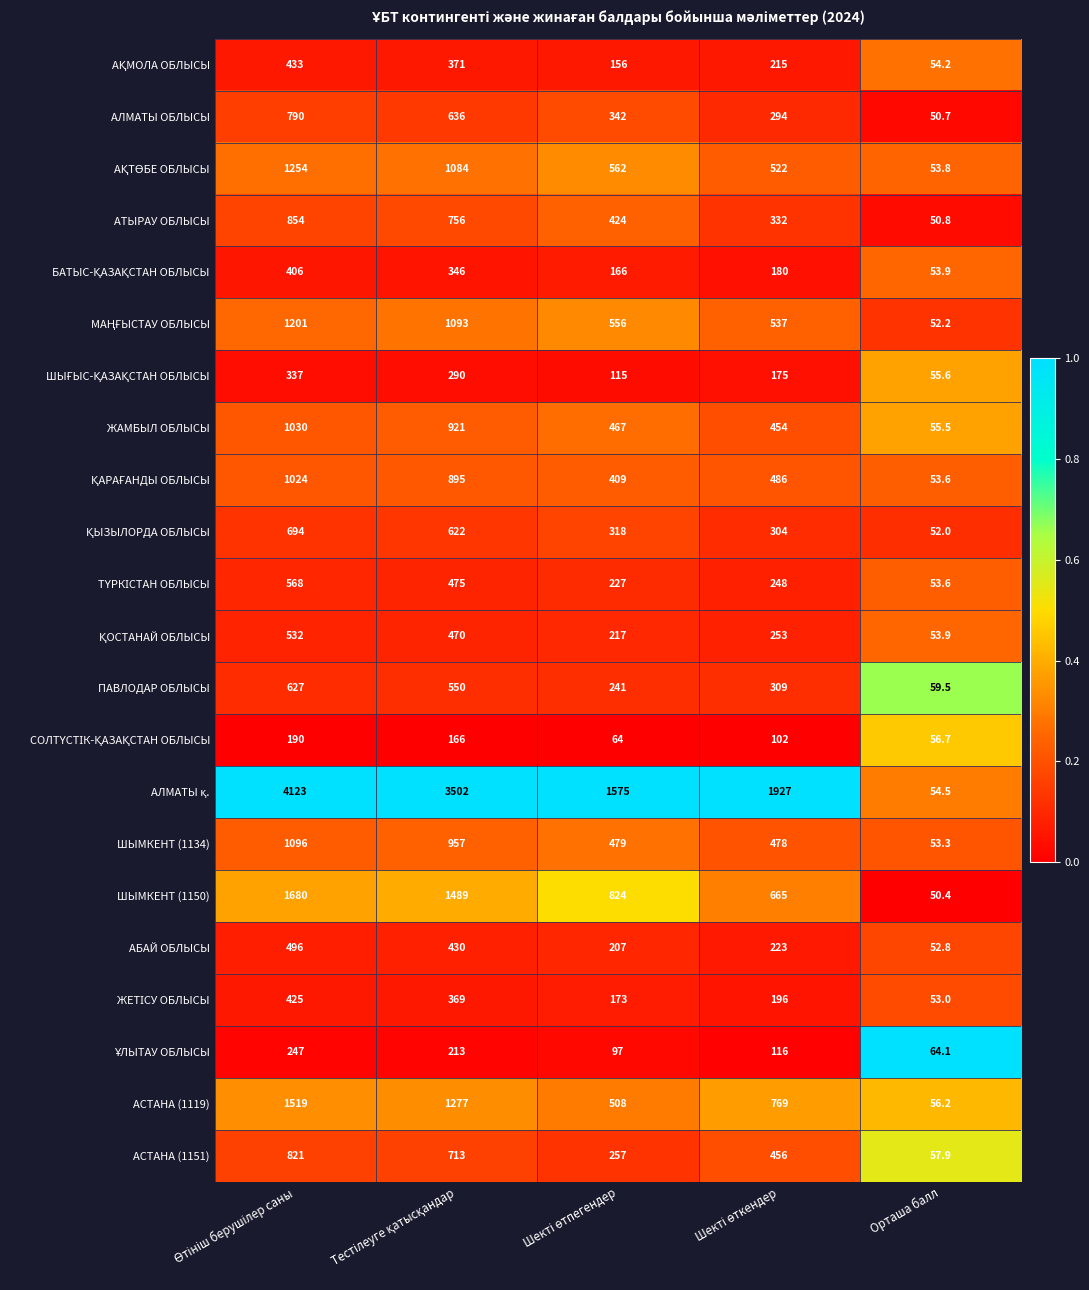

What is the total value across all series at Орташа балл?

1198.2